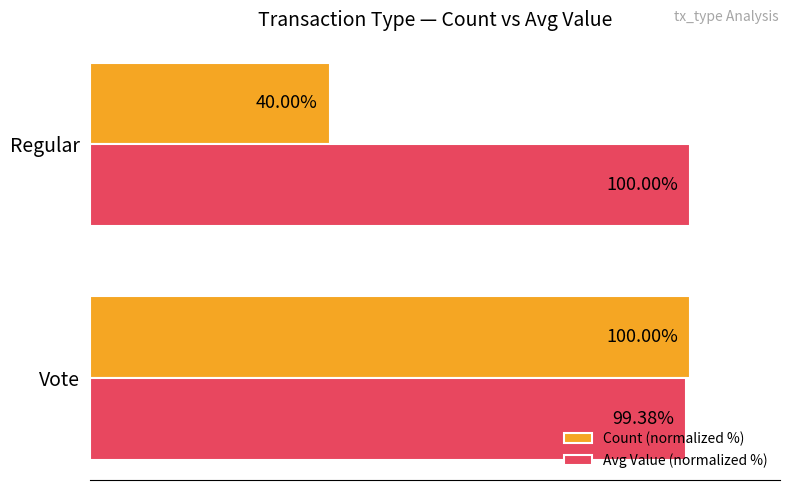

Rank the series at Regular from lowest to highest value.

Count (normalized %), Avg Value (normalized %)